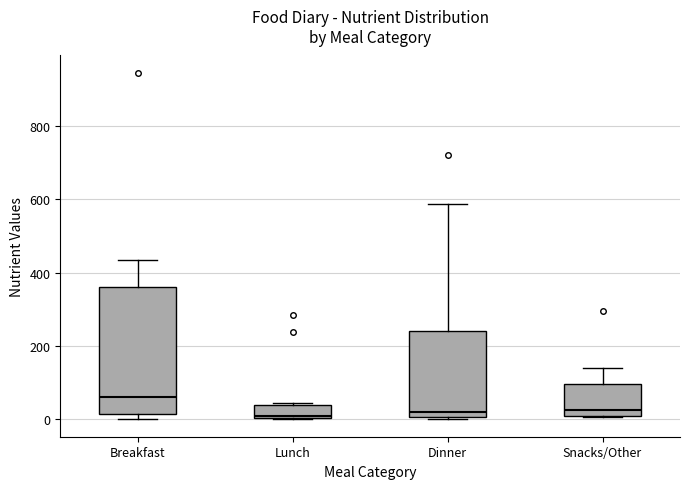

Which box is the tallest, from its lower edge to its upper edge?

Breakfast